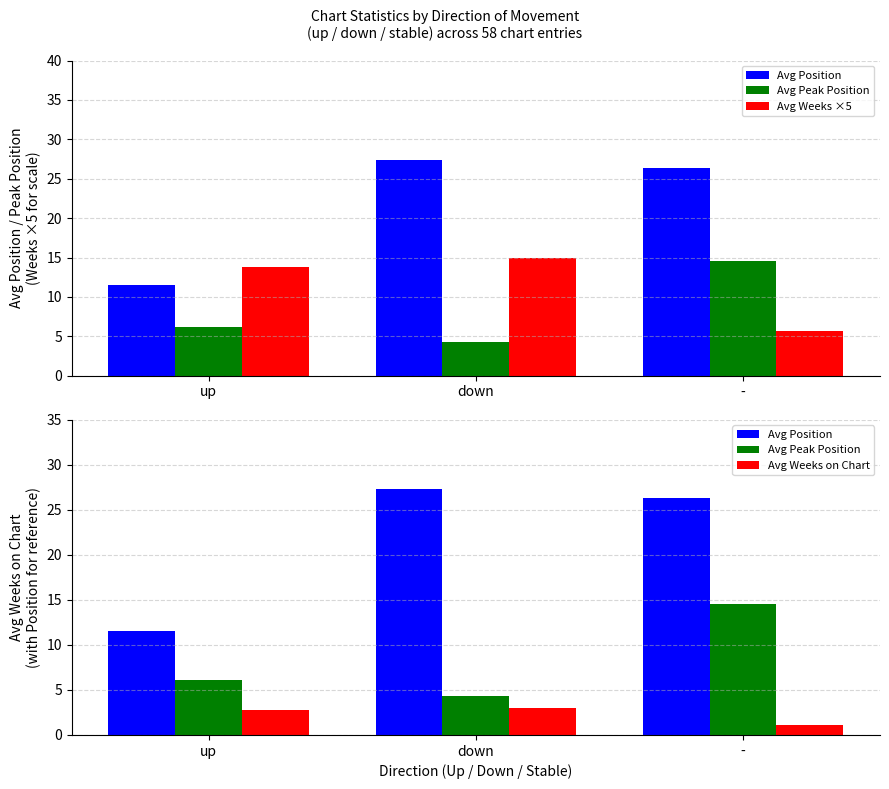

What position from the right is up?

3